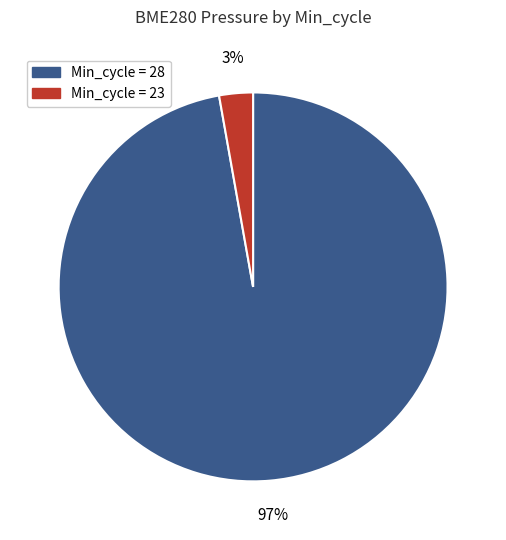

To the nearest percent, what is the difference between the largest and smallest slice percentages?

94%